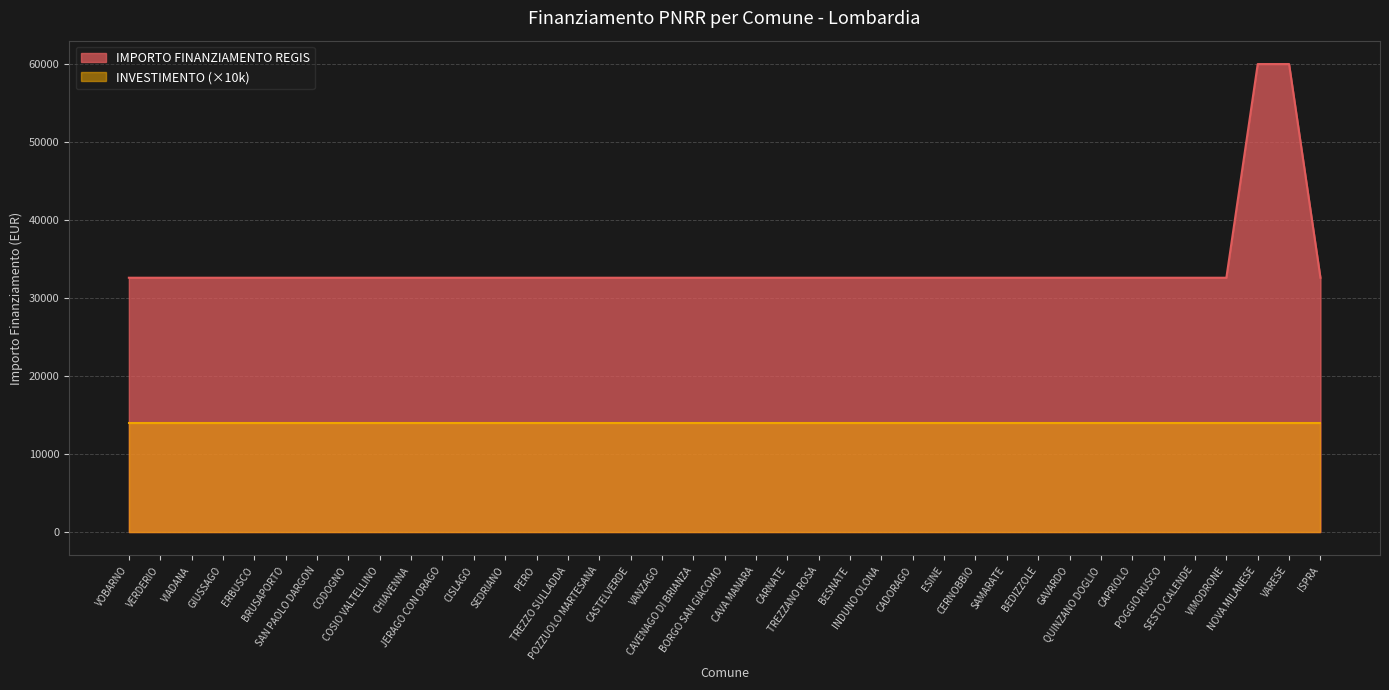

Rank the series by their maximum value, from highest to lowest.

IMPORTO FINANZIAMENTO REGIS, INVESTIMENTO (×10k)